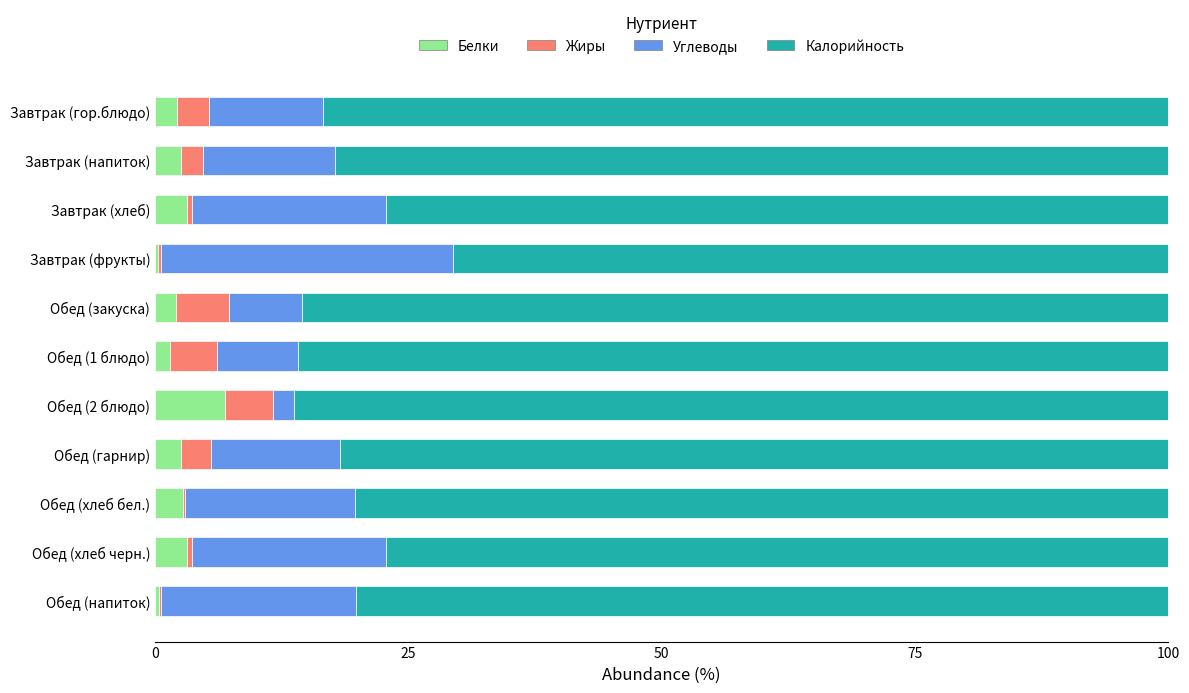

What is the sum of all Белки values?

27.5